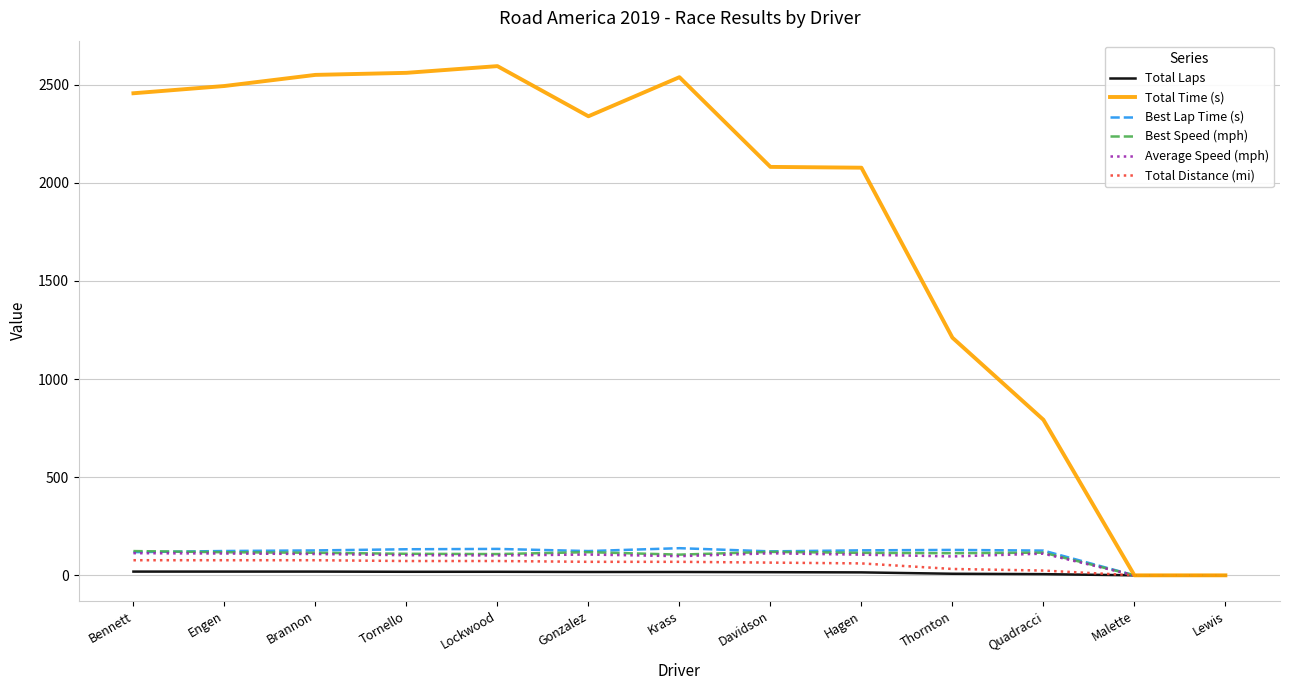

What are all the series names shown in the legend?

Total Laps, Total Time (s), Best Lap Time (s), Best Speed (mph), Average Speed (mph), Total Distance (mi)